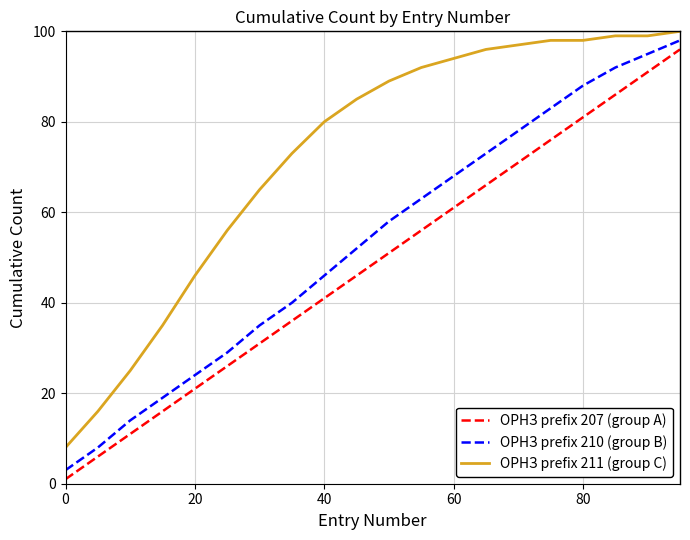

What is the highest value of the ОРНЗ prefix 210 (group B) series?

98